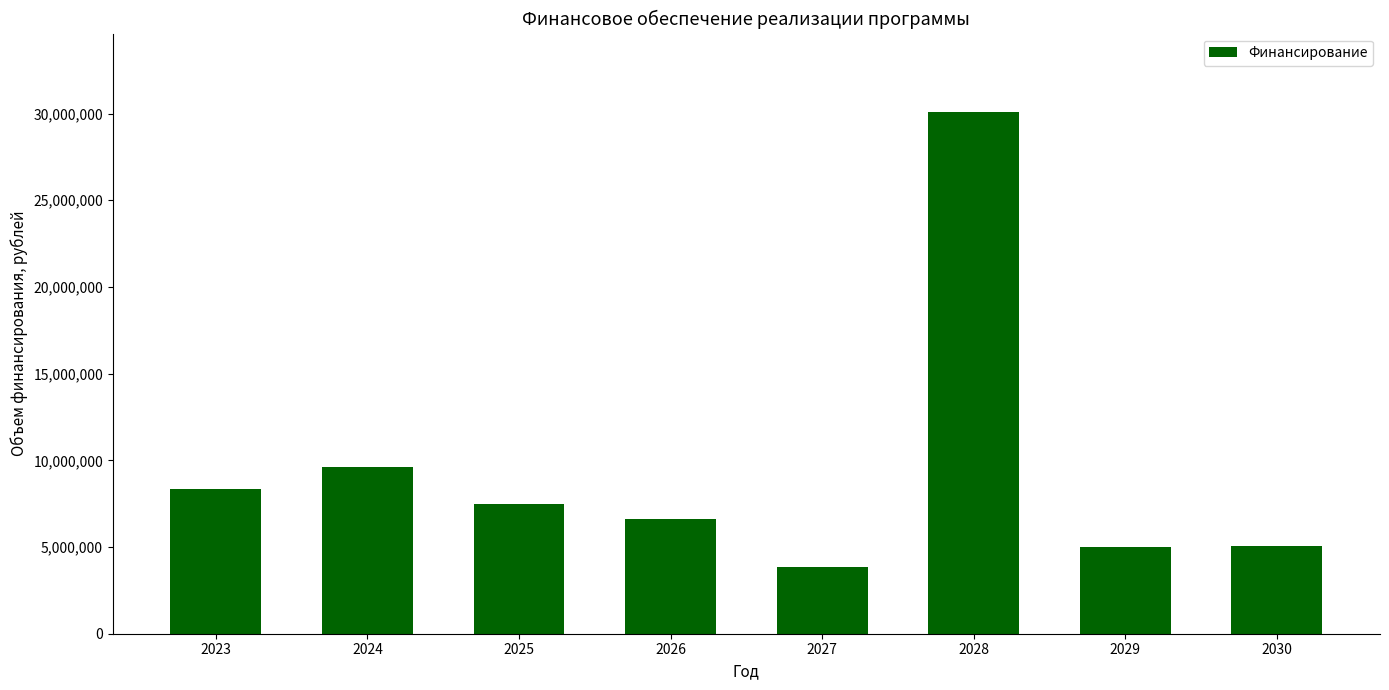

What is the maximum value shown in the chart?

30100000.0